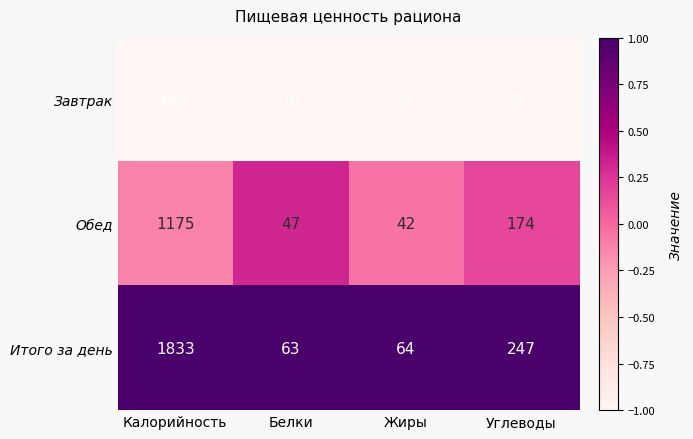

What is the difference between the highest and lowest values at Углеводы?

174